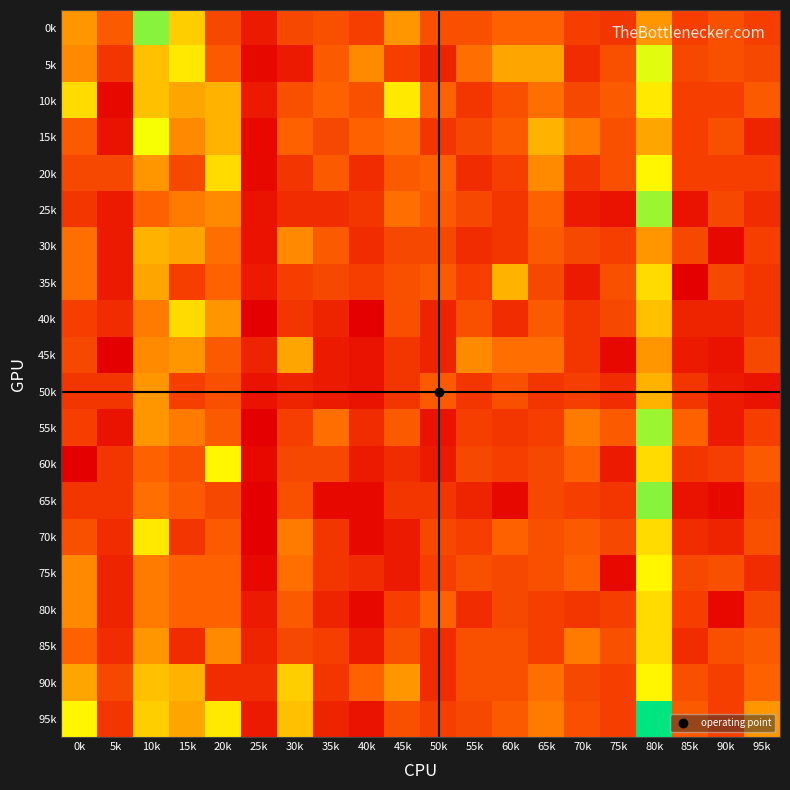

Reading right to left, extract all data points from this chart.

0k: 95k=8	90k=10	85k=8	80k=16	75k=7	70k=8	65k=12	60k=12	55k=10	50k=10	45k=16	40k=8	35k=10	30k=9	25k=4	20k=9	15k=20	10k=29	5k=11	0k=16
5k: 95k=9	90k=10	85k=9	80k=25	75k=10	70k=6	65k=17	60k=17	55k=13	50k=5	45k=8	40k=15	35k=11	30k=4	25k=2	20k=11	15k=22	10k=19	5k=7	0k=15
10k: 95k=11	90k=8	85k=8	80k=22	75k=11	70k=9	65k=13	60k=10	55k=7	50k=12	45k=22	40k=10	35k=12	30k=10	25k=4	20k=18	15k=17	10k=19	5k=2	0k=21
15k: 95k=5	90k=10	85k=8	80k=17	75k=10	70k=14	65k=18	60k=11	55k=9	50k=7	45k=13	40k=12	35k=9	30k=12	25k=2	20k=18	15k=15	10k=24	5k=3	0k=11
20k: 95k=8	90k=8	85k=8	80k=23	75k=10	70k=7	65k=15	60k=8	55k=6	50k=12	45k=11	40k=6	35k=11	30k=7	25k=2	20k=21	15k=9	10k=16	5k=9	0k=9
25k: 95k=6	90k=9	85k=3	80k=28	75k=3	70k=4	65k=12	60k=7	55k=9	50k=11	45k=13	40k=7	35k=6	30k=6	25k=3	20k=15	15k=14	10k=12	5k=4	0k=7
30k: 95k=8	90k=2	85k=9	80k=16	75k=8	70k=9	65k=11	60k=7	55k=6	50k=9	45k=9	40k=6	35k=11	30k=15	25k=3	20k=13	15k=17	10k=18	5k=4	0k=13
35k: 95k=7	90k=9	85k=1	80k=21	75k=10	70k=4	65k=9	60k=18	55k=8	50k=11	45k=10	40k=8	35k=9	30k=8	25k=4	20k=12	15k=8	10k=17	5k=4	0k=13
40k: 95k=7	90k=5	85k=5	80k=19	75k=9	70k=7	65k=11	60k=6	55k=10	50k=5	45k=10	40k=1	35k=5	30k=7	25k=1	20k=16	15k=21	10k=14	5k=6	0k=8
45k: 95k=9	90k=3	85k=4	80k=16	75k=2	70k=7	65k=13	60k=13	55k=15	50k=5	45k=7	40k=3	35k=4	30k=17	25k=5	20k=11	15k=16	10k=15	5k=1	0k=9
50k: 95k=3	90k=4	85k=7	80k=18	75k=6	70k=8	65k=7	60k=10	55k=7	50k=11	45k=7	40k=3	35k=4	30k=5	25k=3	20k=10	15k=8	10k=16	5k=7	0k=7
55k: 95k=8	90k=4	85k=12	80k=28	75k=11	70k=14	65k=8	60k=7	55k=8	50k=3	45k=11	40k=6	35k=13	30k=8	25k=1	20k=11	15k=14	10k=16	5k=3	0k=8
60k: 95k=11	90k=8	85k=7	80k=21	75k=4	70k=12	65k=9	60k=8	55k=9	50k=4	45k=6	40k=4	35k=9	30k=9	25k=2	20k=23	15k=10	10k=12	5k=7	0k=1
65k: 95k=9	90k=2	85k=3	80k=29	75k=7	70k=8	65k=9	60k=2	55k=5	50k=7	45k=7	40k=2	35k=2	30k=10	25k=1	20k=9	15k=11	10k=13	5k=7	0k=7
70k: 95k=10	90k=5	85k=6	80k=21	75k=9	70k=11	65k=10	60k=12	55k=8	50k=9	45k=4	40k=2	35k=7	30k=14	25k=1	20k=11	15k=7	10k=22	5k=6	0k=10
75k: 95k=6	90k=10	85k=9	80k=23	75k=2	70k=12	65k=10	60k=9	55k=10	50k=8	45k=4	40k=6	35k=7	30k=13	25k=2	20k=12	15k=12	10k=14	5k=5	0k=15
80k: 95k=9	90k=2	85k=8	80k=21	75k=8	70k=7	65k=8	60k=9	55k=6	50k=12	45k=8	40k=2	35k=5	30k=11	25k=4	20k=12	15k=12	10k=14	5k=5	0k=15
85k: 95k=11	90k=10	85k=6	80k=21	75k=10	70k=14	65k=8	60k=10	55k=10	50k=6	45k=10	40k=4	35k=8	30k=9	25k=5	20k=15	15k=6	10k=16	5k=6	0k=12
90k: 95k=12	90k=8	85k=10	80k=23	75k=8	70k=9	65k=13	60k=10	55k=10	50k=6	45k=16	40k=12	35k=7	30k=20	25k=6	20k=6	15k=18	10k=19	5k=9	0k=17
95k: 95k=16	90k=8	85k=11	80k=35	75k=8	70k=10	65k=14	60k=11	55k=9	50k=8	45k=10	40k=3	35k=5	30k=19	25k=4	20k=22	15k=17	10k=20	5k=7	0k=23